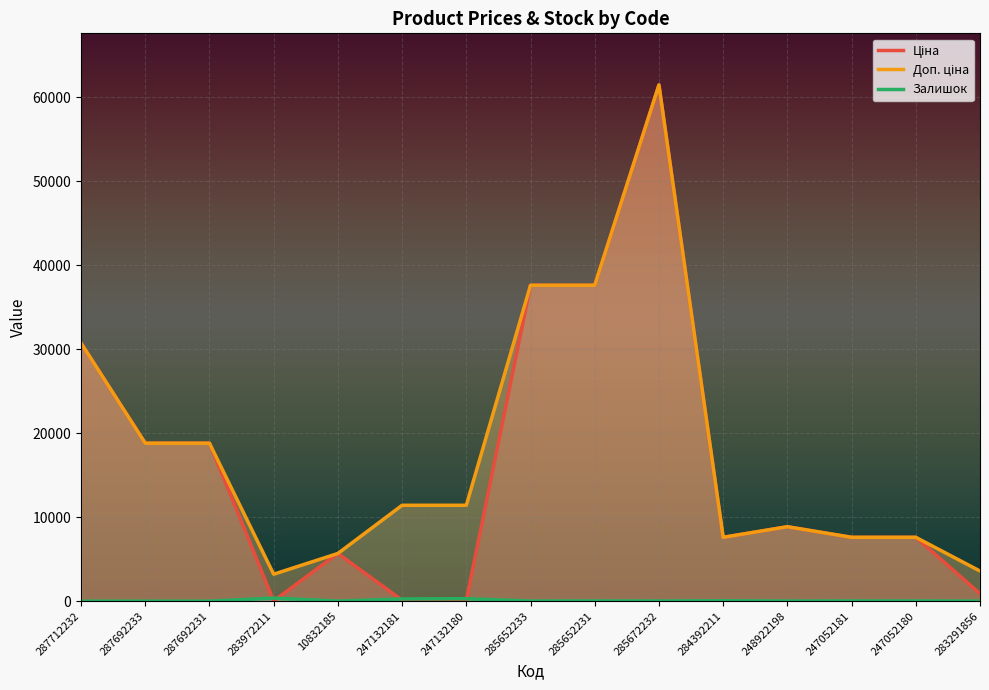

What position from the left is 247052180?

14